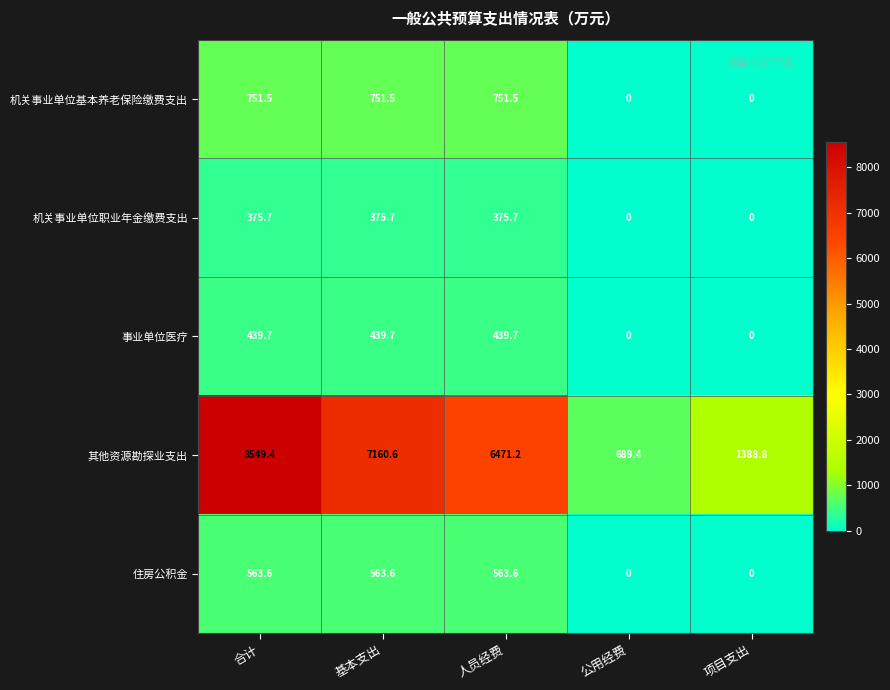

At which category does the chart reach its peak across all series?

合计